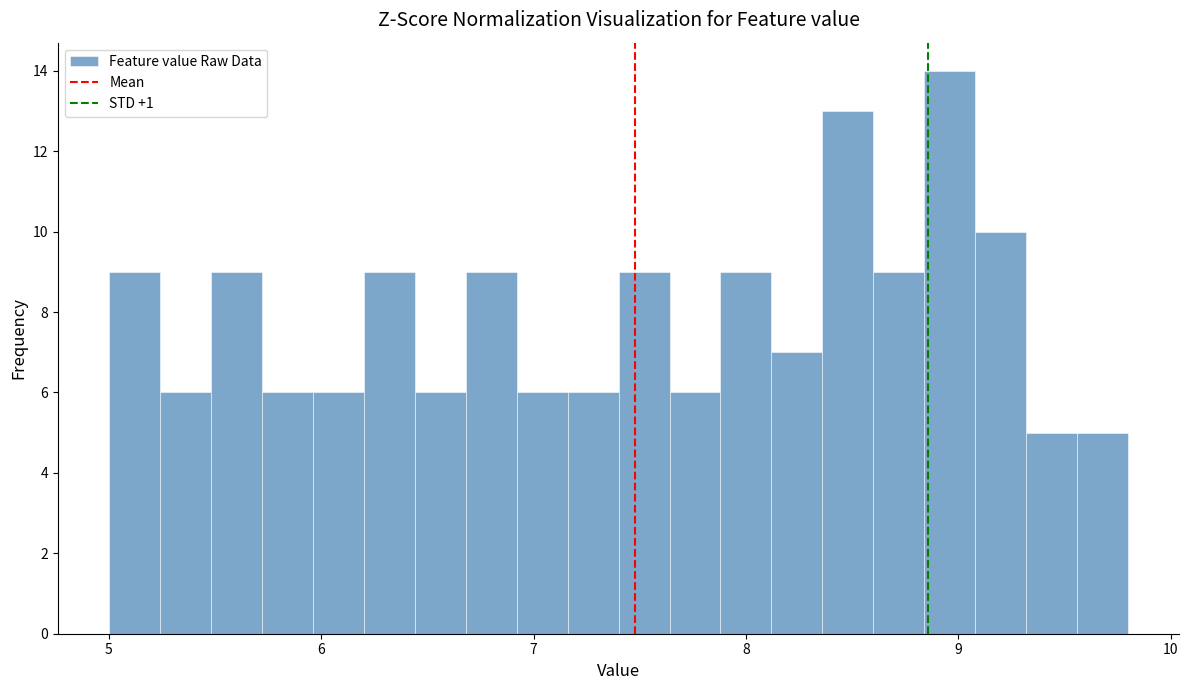

Around what value on the x-axis is the tallest bar? Give the approximate position of its centre, as read against the axis.

9.0